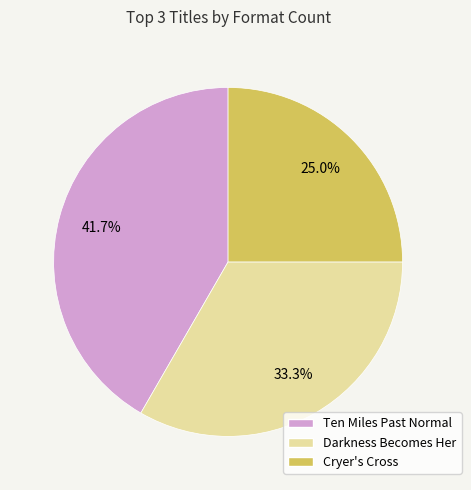

How many slices are in this pie chart?

3